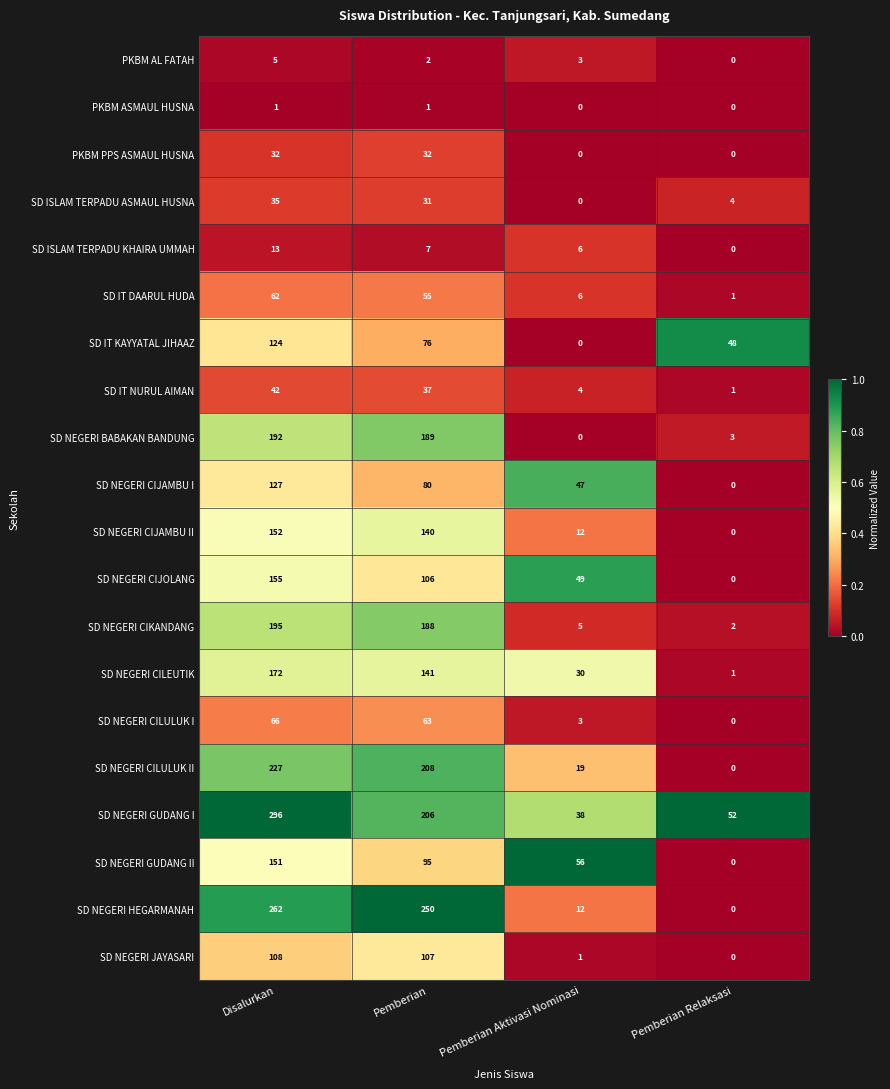

What is the total value across all series at Pemberian?

2014